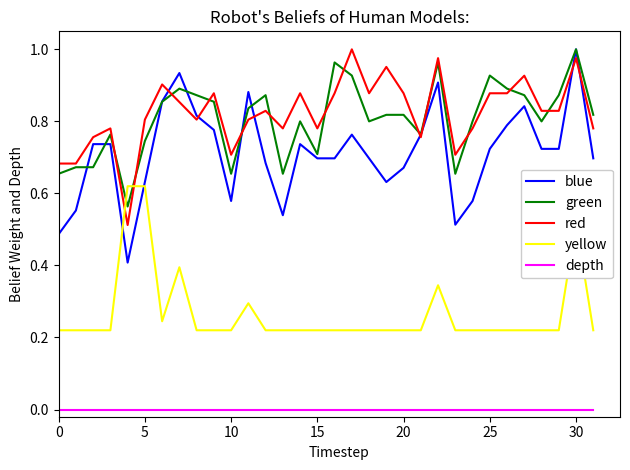

Which series has the largest range (max minus min)?

blue